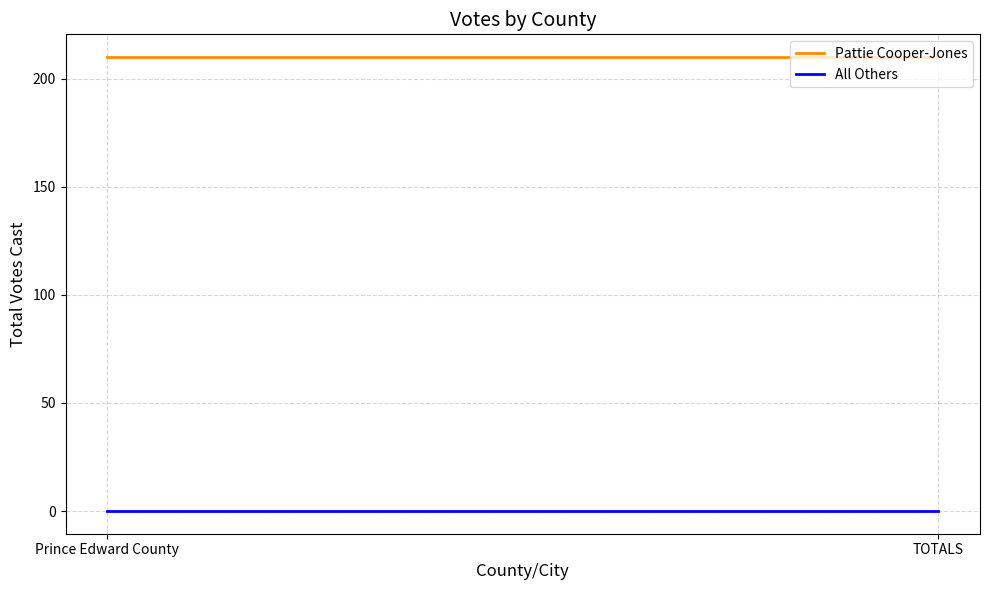

What is the average value of the Pattie Cooper-Jones series?

210